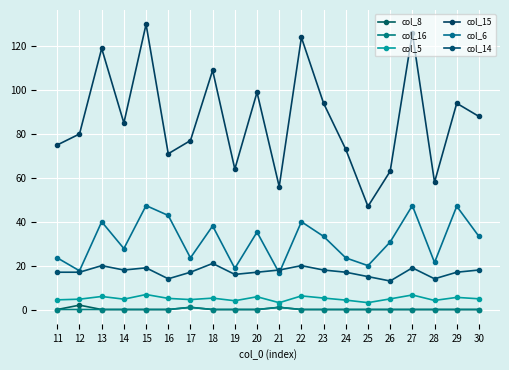

At which category does col_14 reach its first local valley?

14